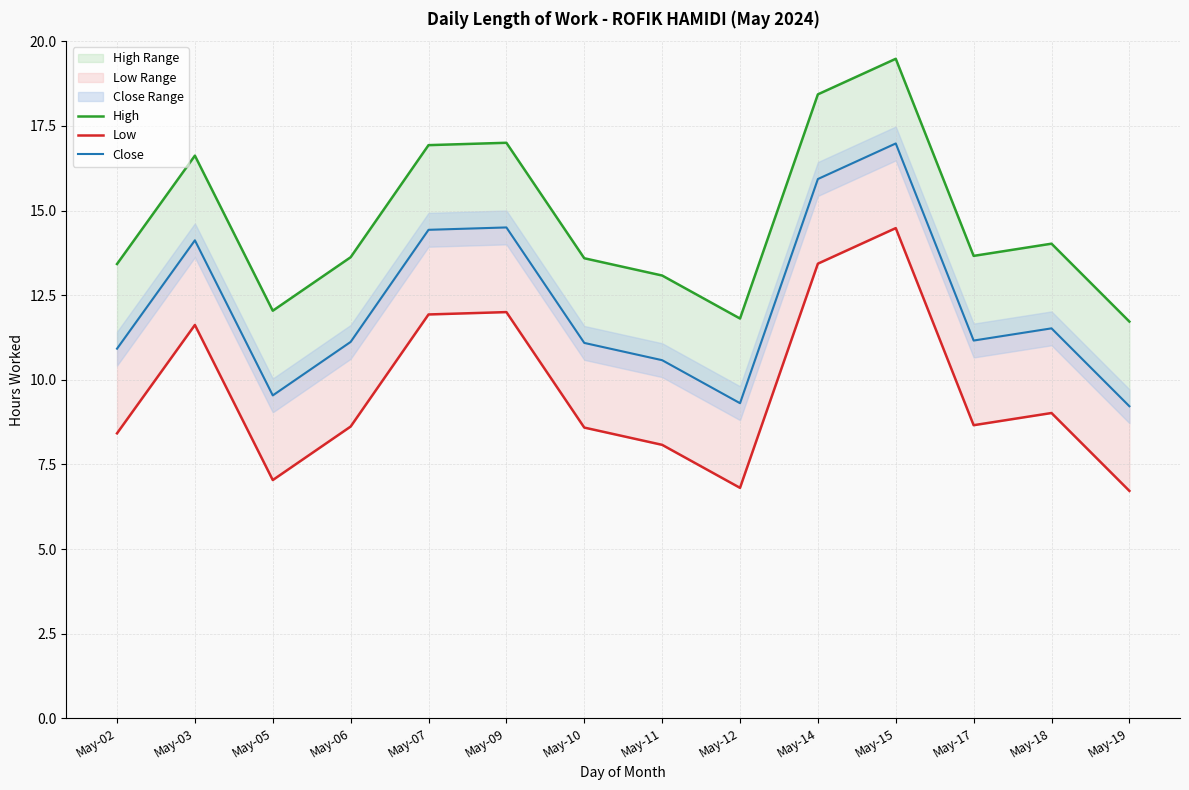

True or false: Close and Low intersect in this chart.

False